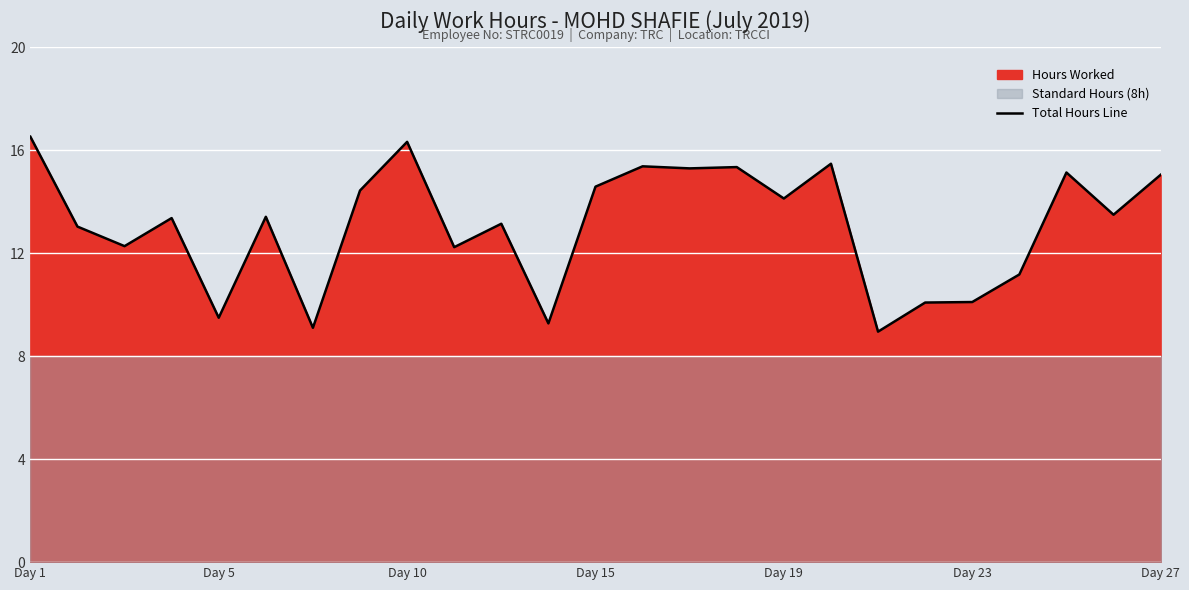

Which category has the lowest value across all series?

18